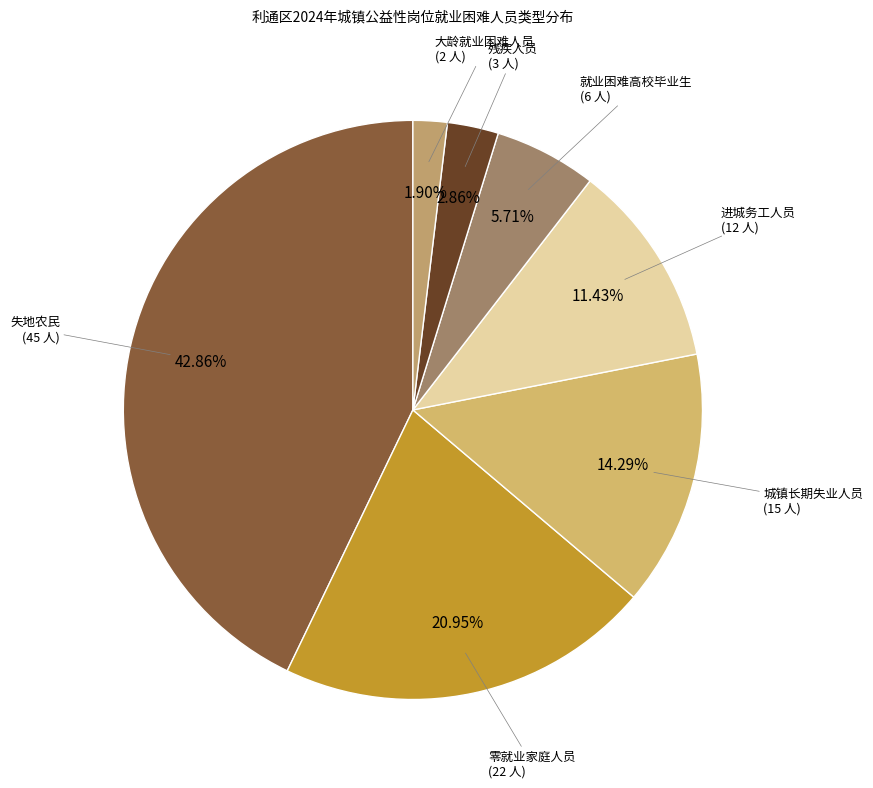

Which slice is the largest?

失地农民